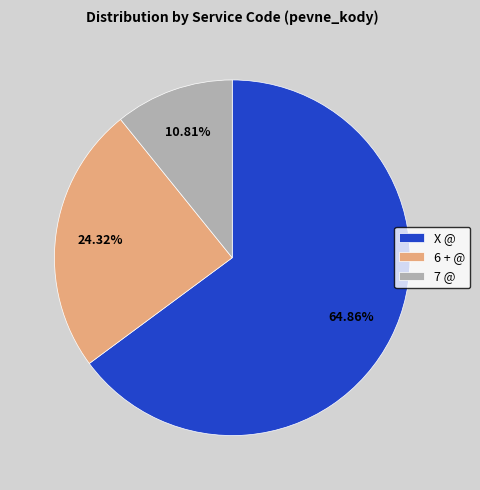

What is the ratio of the value at 7 @ to the value at X @?

0.2